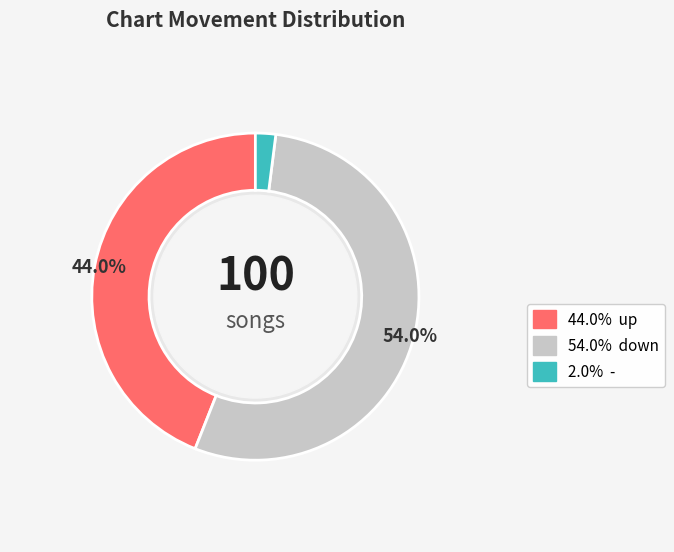

Which has a higher value, up or down?

down